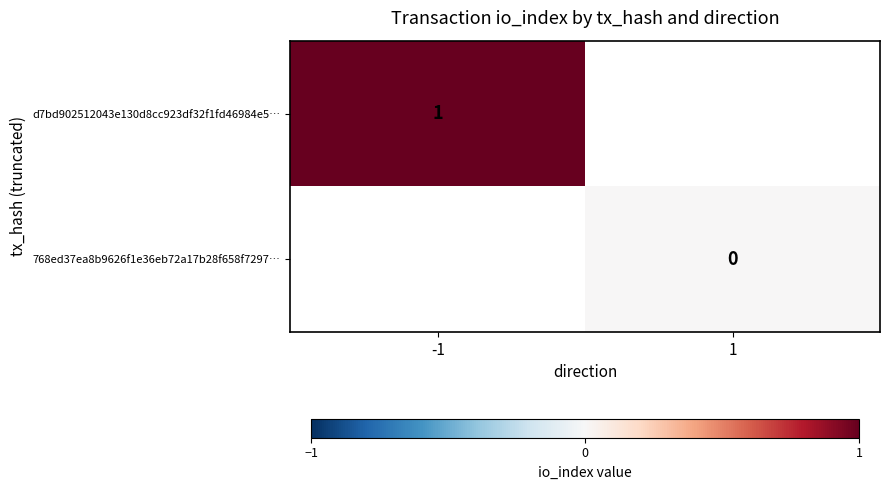

True or false: d7bd902512043e130d8cc923df32f1fd46984e5… has a value of 1 at -1.

True